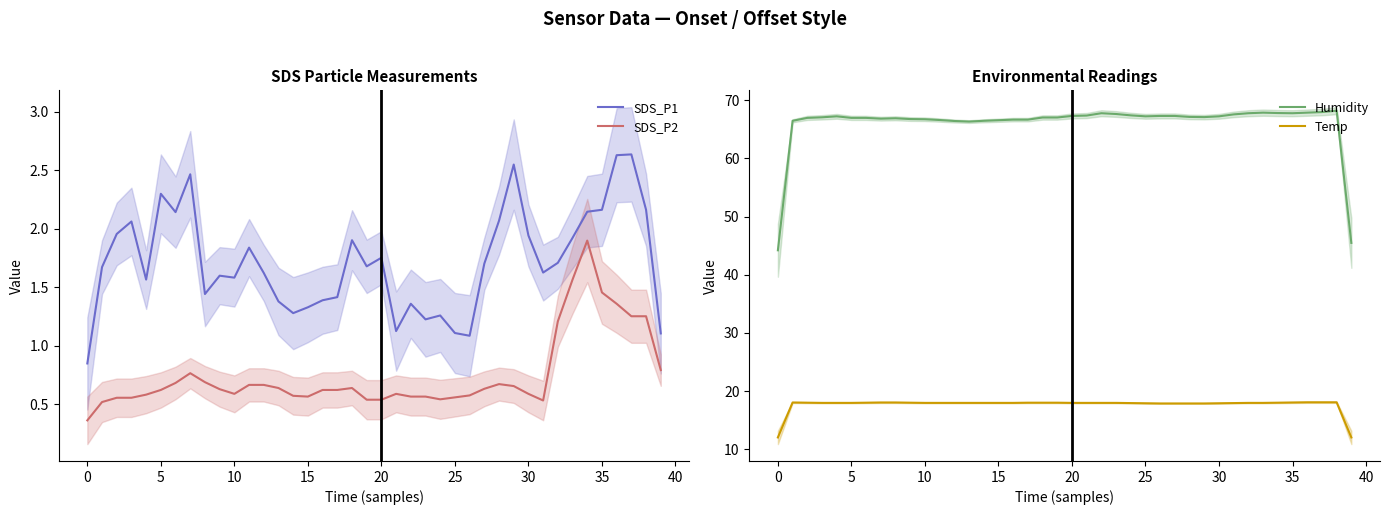

True or false: SDS_P2 and SDS_P1 intersect in this chart.

False